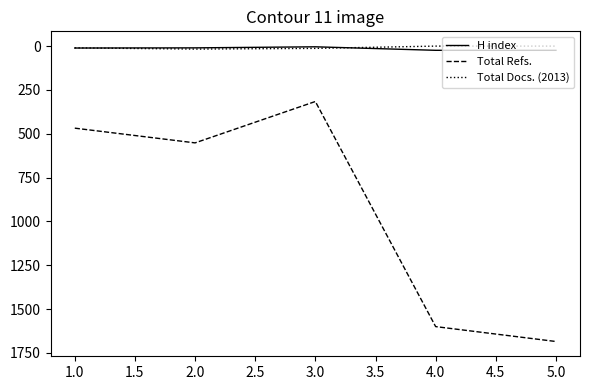

The value of Total Refs. at 1.0 is 468. True or false?

True